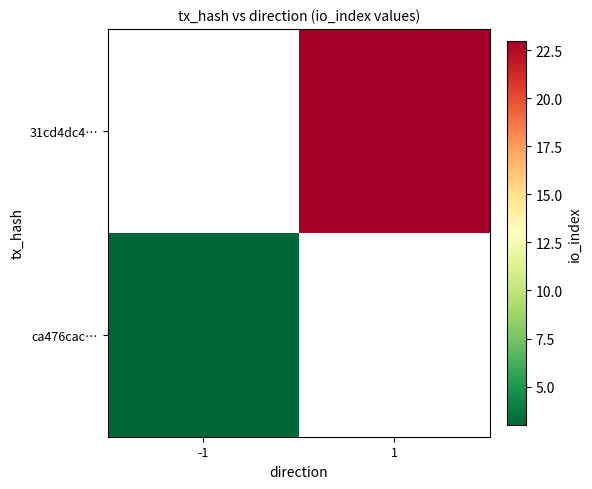

List the series in order of their peak value, highest first.

ca476cac…, 31cd4dc4…